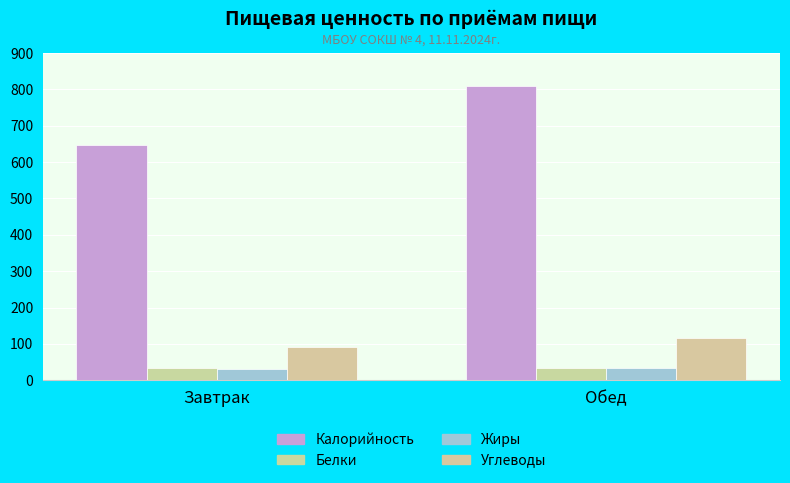

How many data points in Жиры are above 32?

1